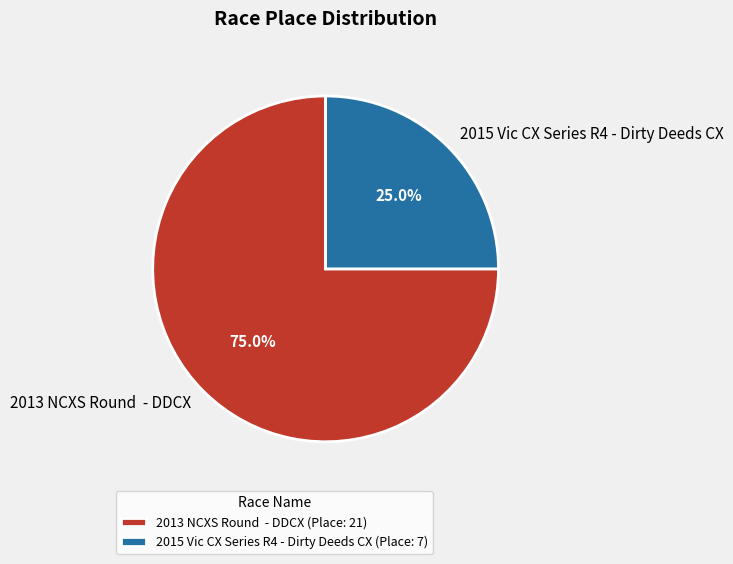

Is there a majority slice in this chart?

Yes